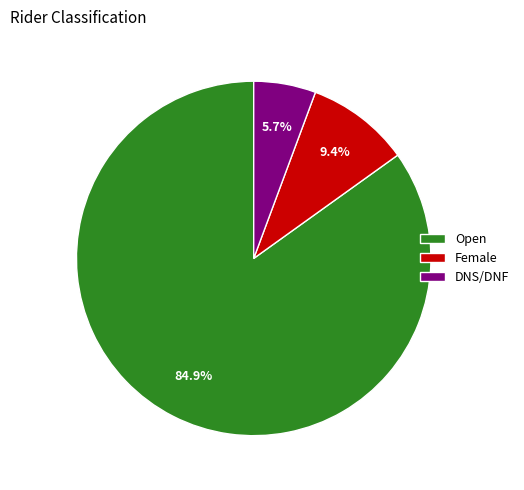

Does Open account for over 50% of the chart?

Yes